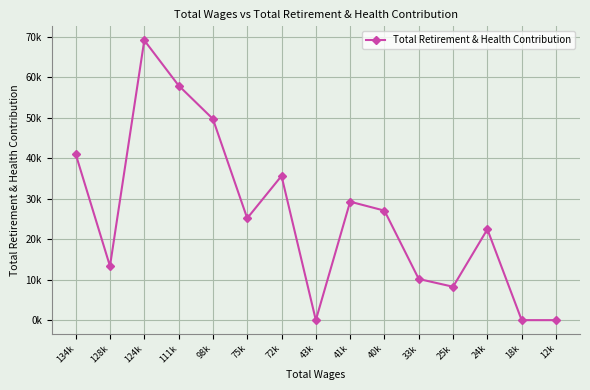

Is this an area chart (filled region under the line)?

No